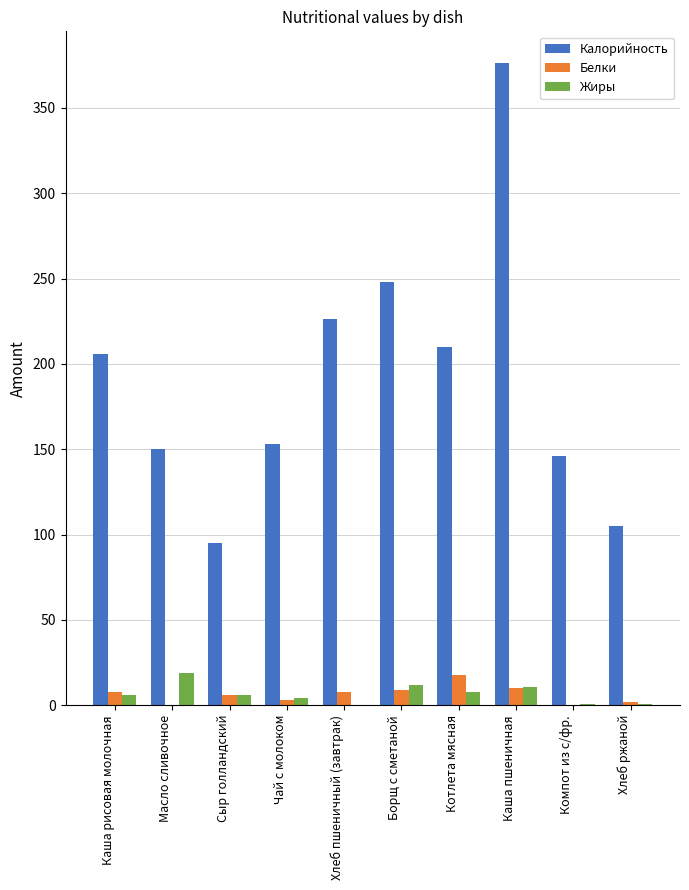

What is the maximum value for Жиры?

19